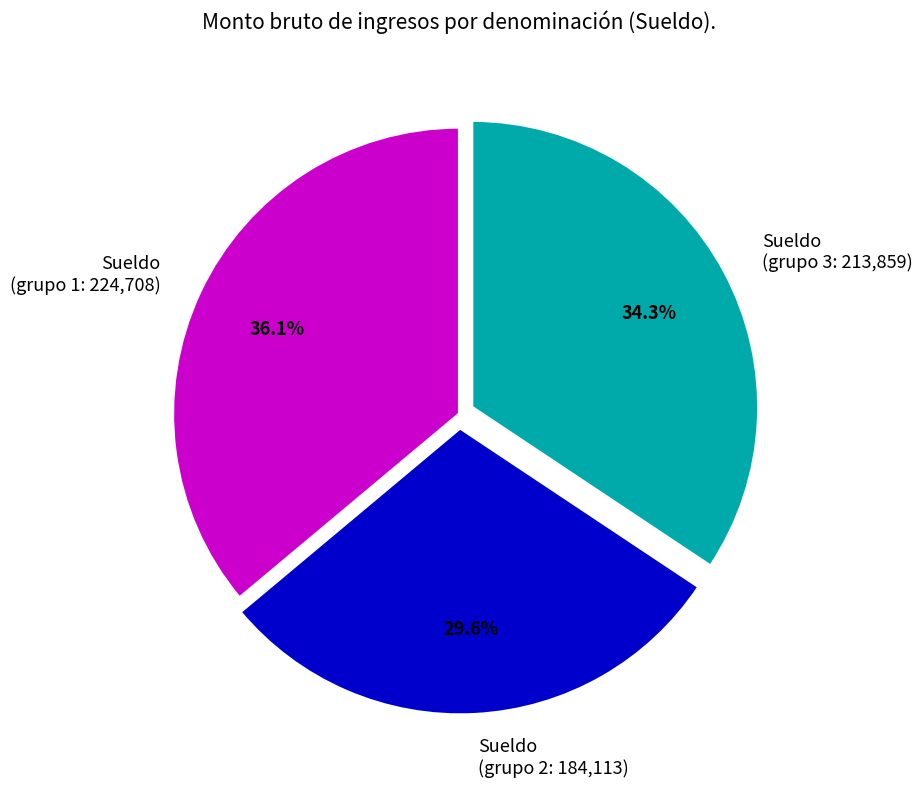

Is there a majority slice in this chart?

No